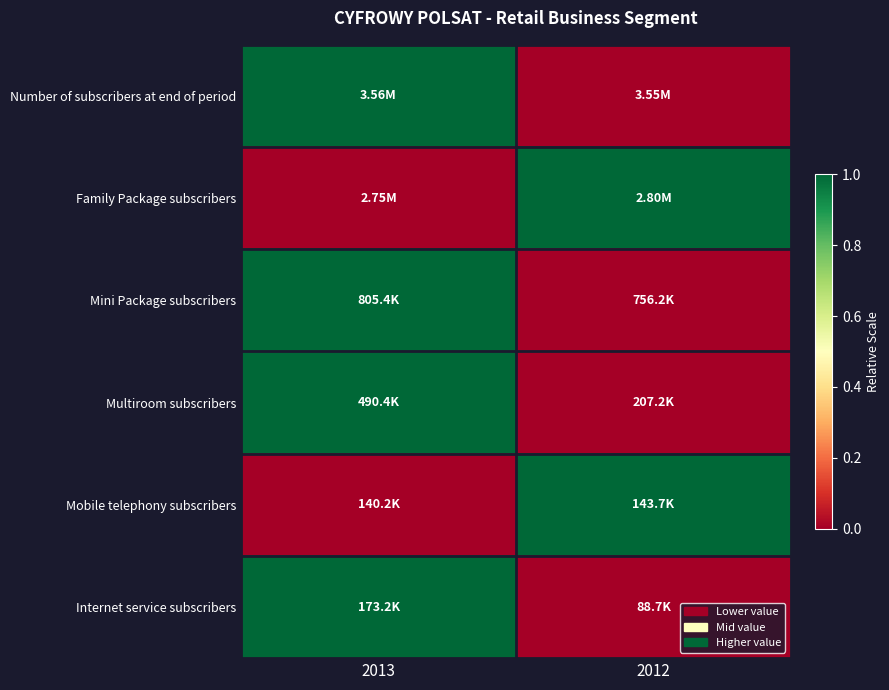

What is the difference between the highest and lowest values at 2012?

1